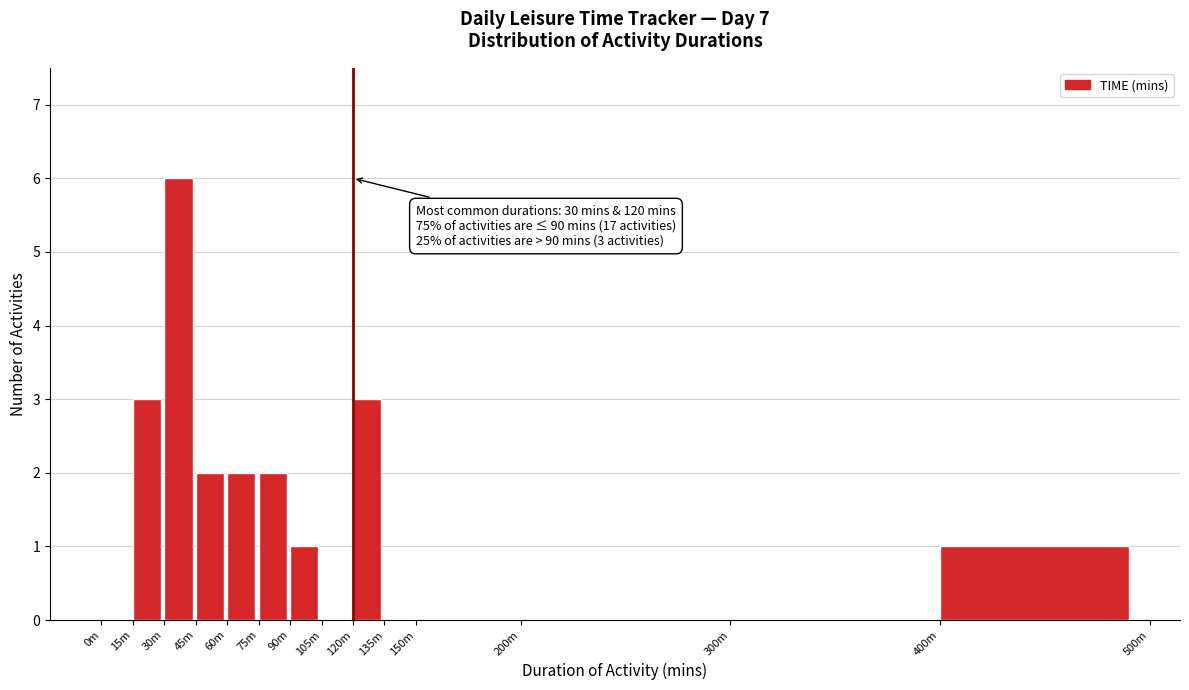

Reading left to right, list all the values displayed in this chart.

0m=0	15m=3	30m=6	45m=2	60m=2	75m=2	90m=1	105m=0	120m=3	135m=0	150m=0	200m=0	300m=0	400m=1